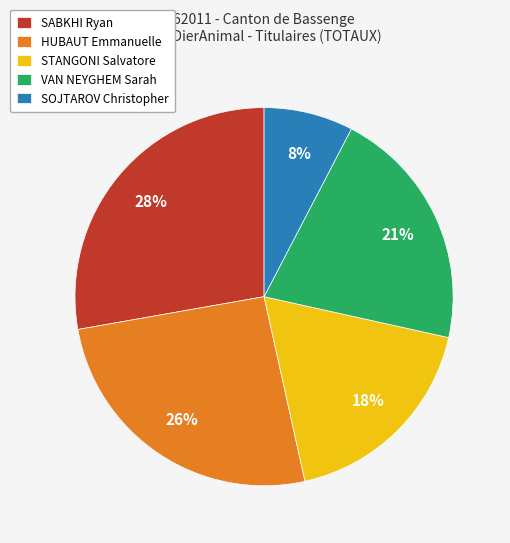

True or false: STANGONI Salvatore accounts for 4% of the total.

False